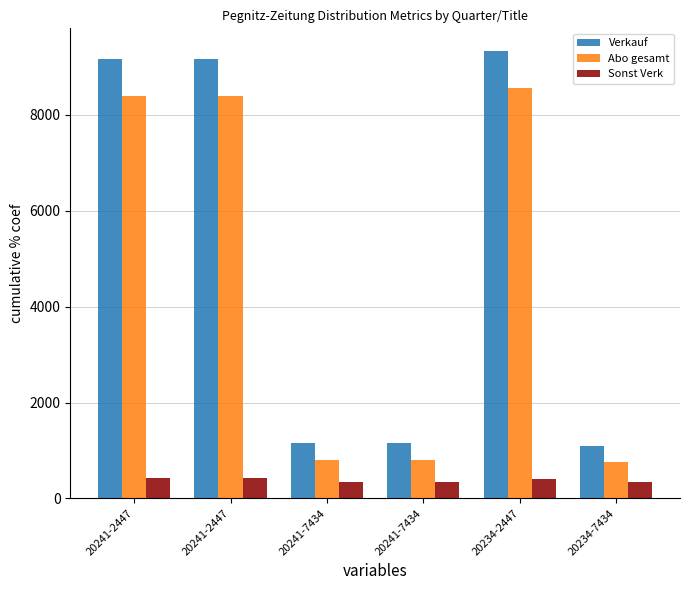

List the labels in order of Sonst Verk value, smallest first.

20234-7434, 20241-7434, 20241-7434, 20234-2447, 20241-2447, 20241-2447